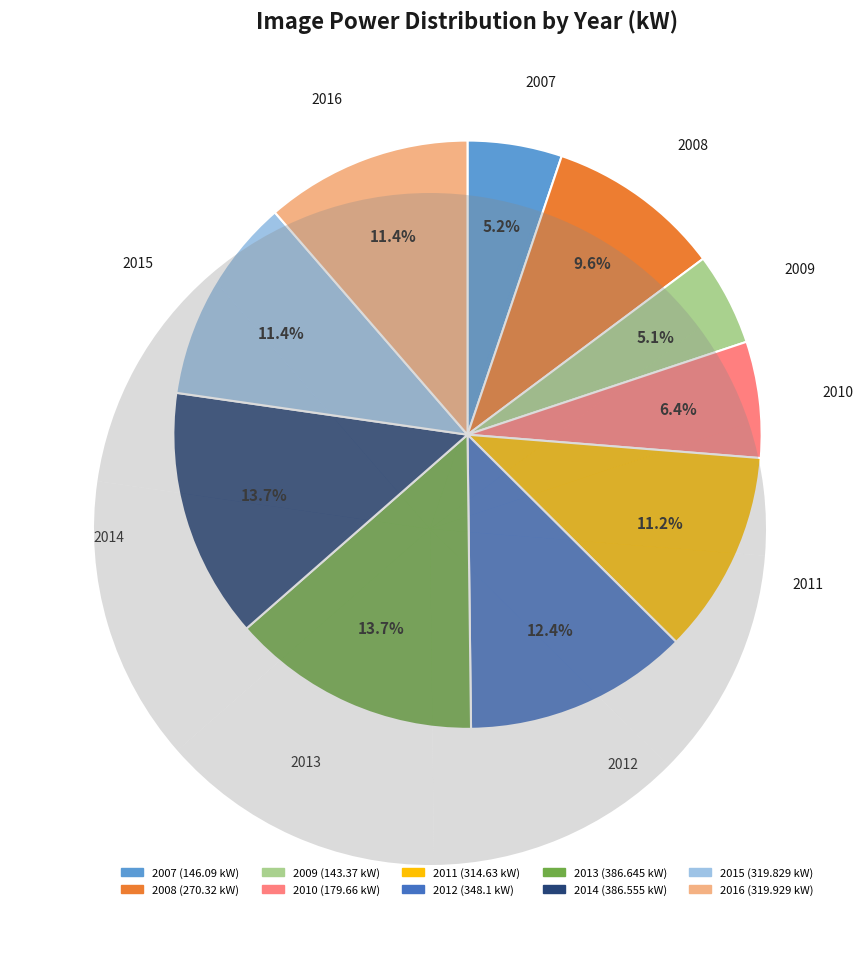

Is there a majority slice in this chart?

No